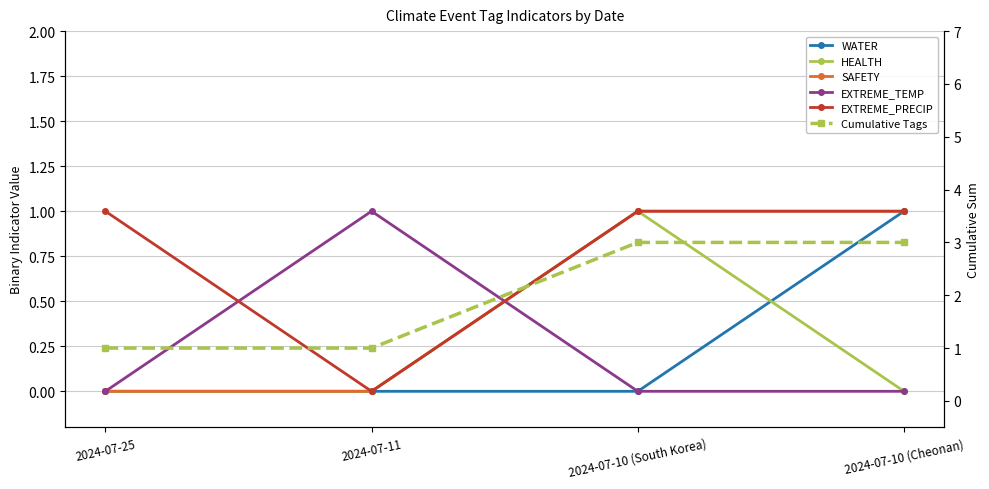

True or false: Cumulative Tags has a value of 3 at 2024-07-10 (Cheonan).

True